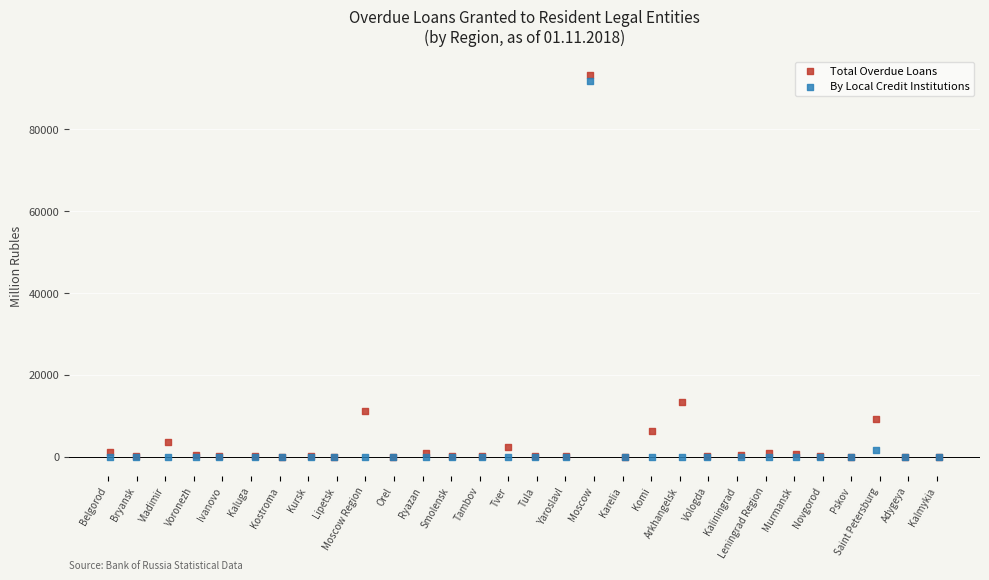

Across all series, what Y value is closest to 46610?

13353